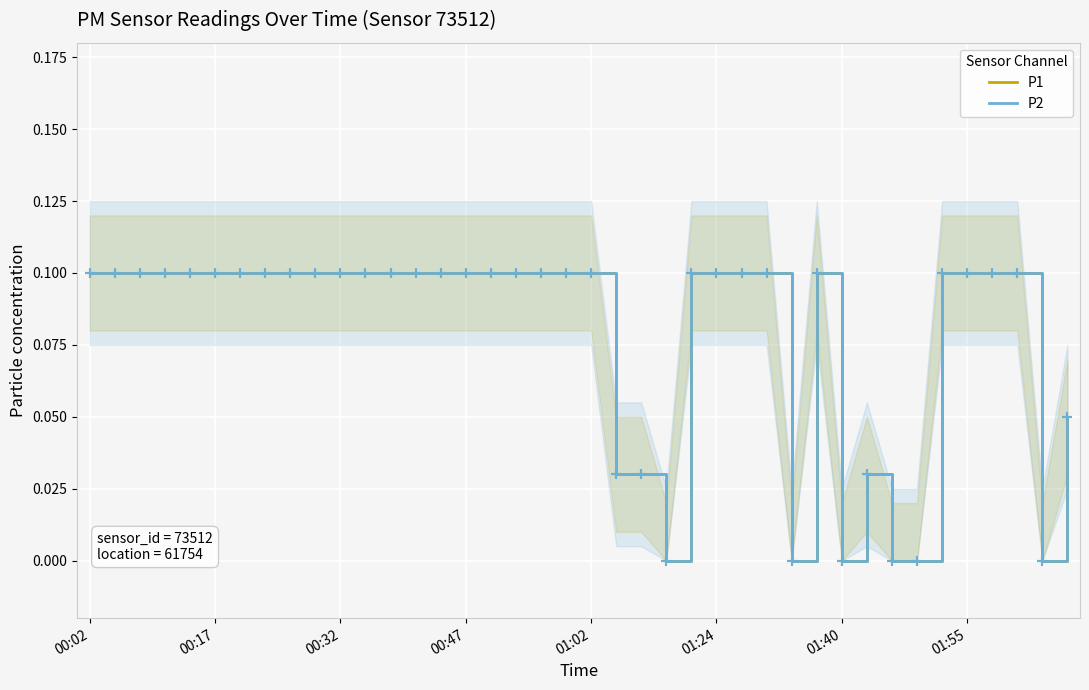

At 01:02, list the series in order from largest to smallest.

P1, P2